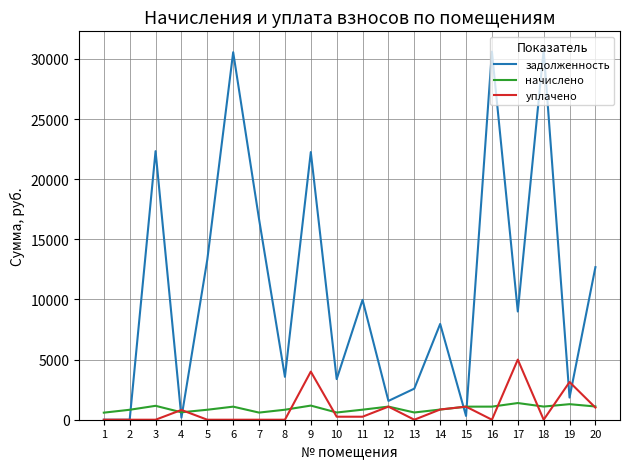

List the series in order of their peak value, lowest first.

начислено, уплачено, задолженность